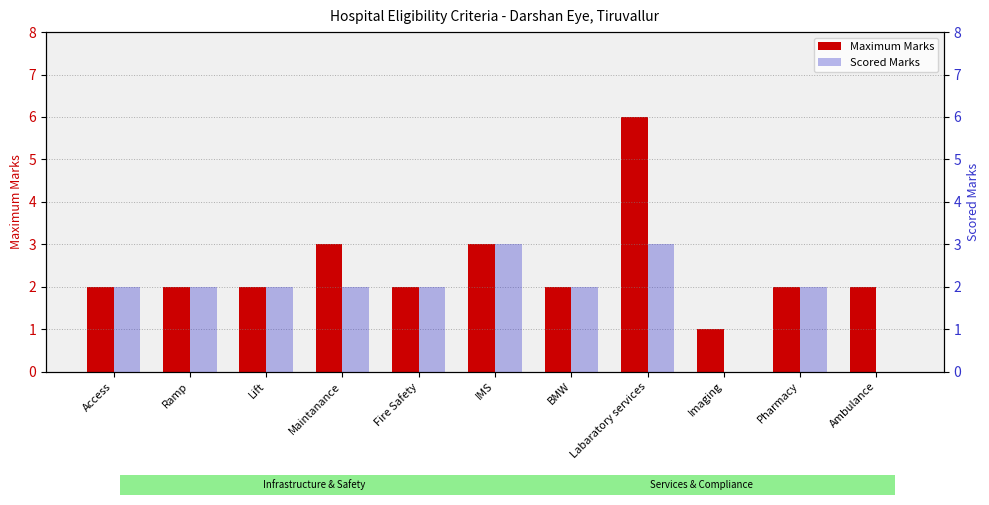

What is the value of the Scored Marks bar at the 4th from the left?

2